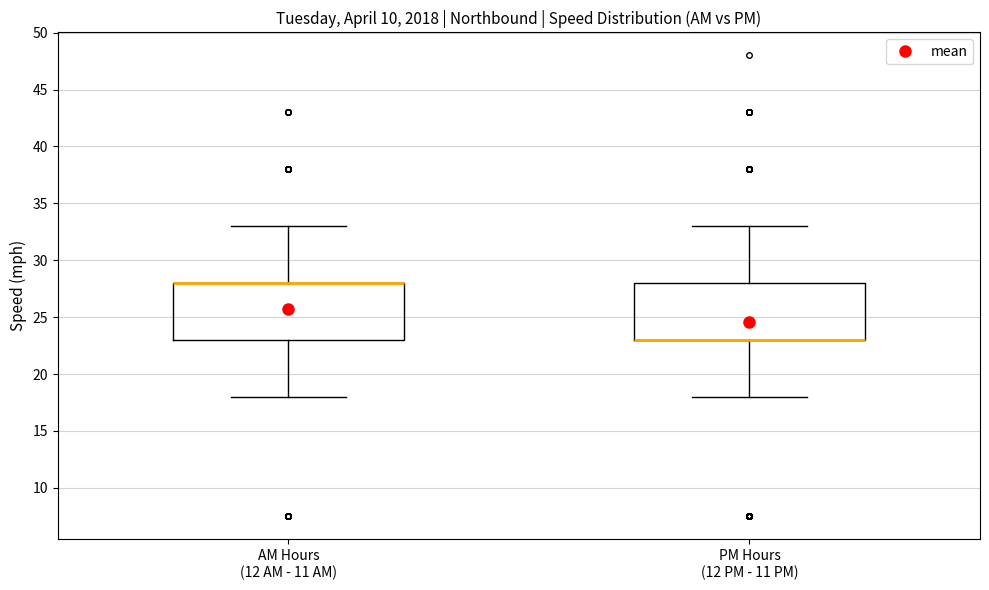

Reading left to right, read every box against the y-axis: the position of its median line, the range the box covers, and the ends of its whiskers. The values are not printed on the chart, so give them approximately, as read against the axis.

AM Hours (12 AM - 11 AM): median 28 (drawn on the box's upper edge), box 23 to 28, whiskers 18 to 33
PM Hours (12 PM - 11 PM): median 23 (drawn on the box's lower edge), box 23 to 28, whiskers 18 to 33